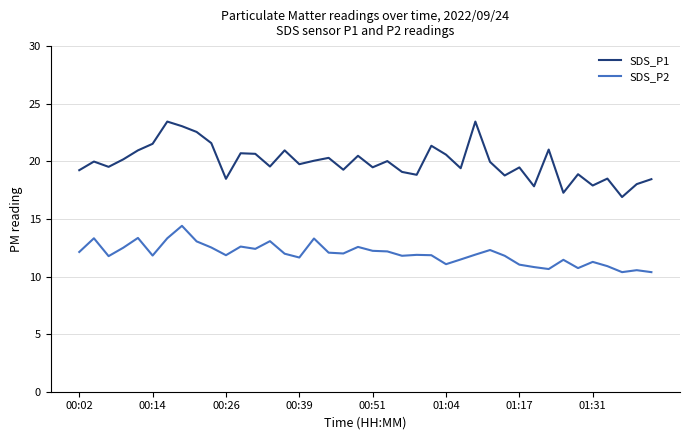

True or false: SDS_P1 and SDS_P2 intersect in this chart.

False